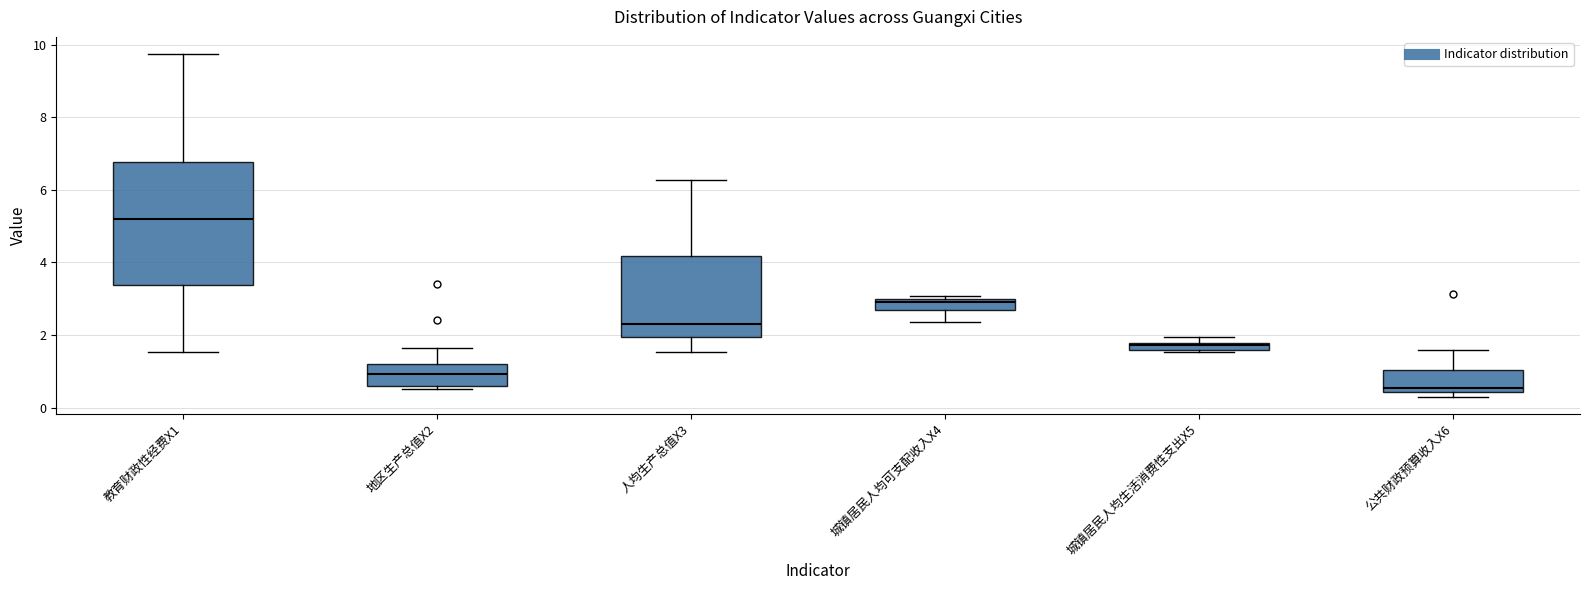

Where does the upper whisker of the box for 人均生产总值X3 end on the y-axis? The values are not printed on the chart, so give them approximately, as read against the axis.

6.2